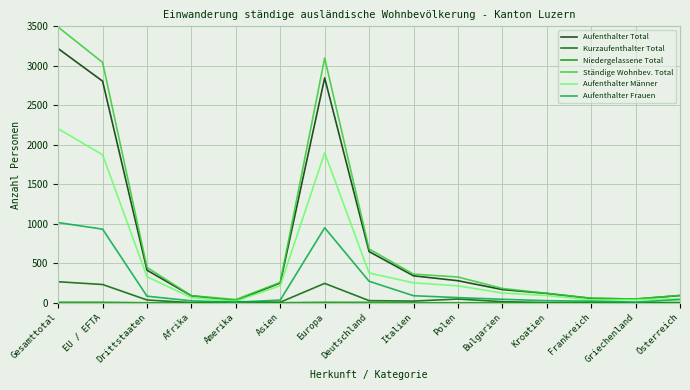

The Ständige Wohnbev. Total series shows 5235 at Europa. True or false?

False